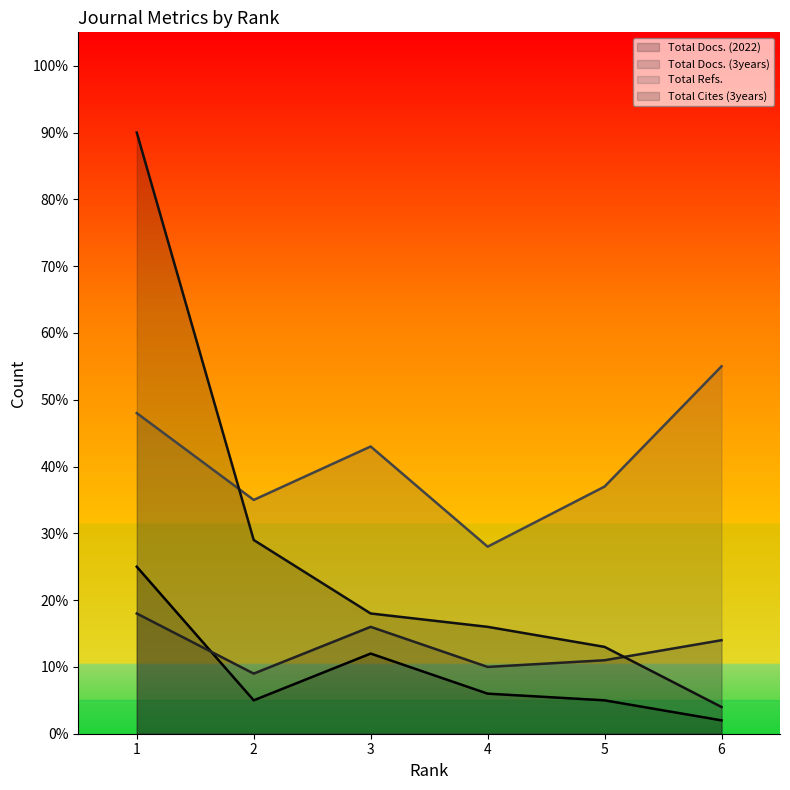

True or false: Total Refs. has more than 0 interior local peaks.

True